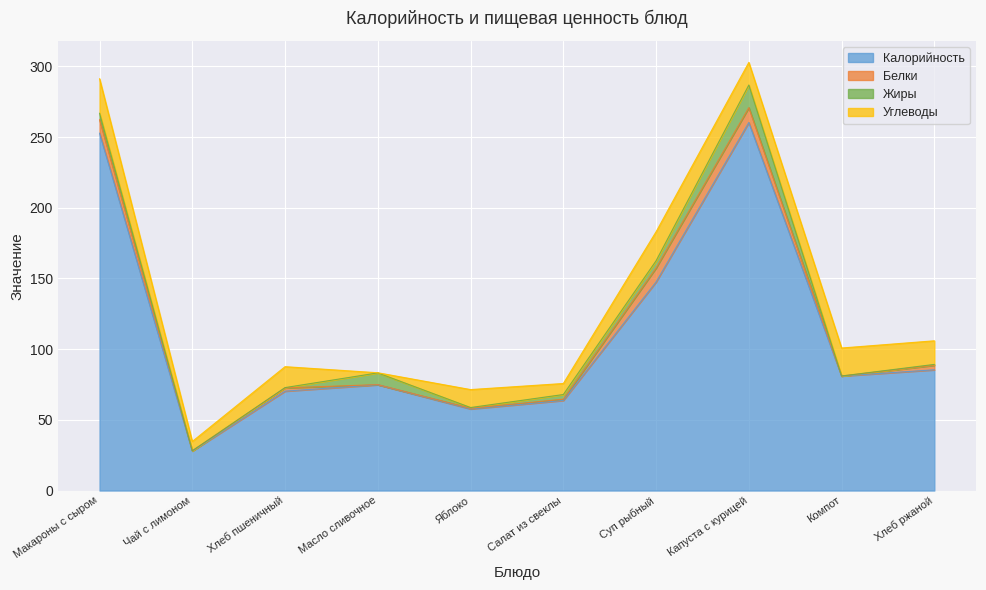

List the series in order of their peak value, lowest first.

Белки, Жиры, Углеводы, Калорийность